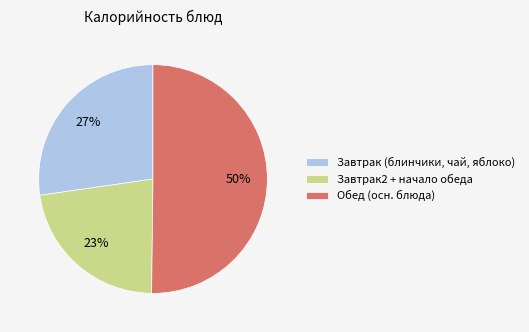

What is the ratio of the value at Обед (осн. блюда) to the value at Завтрак2 + начало обеда?

2.2